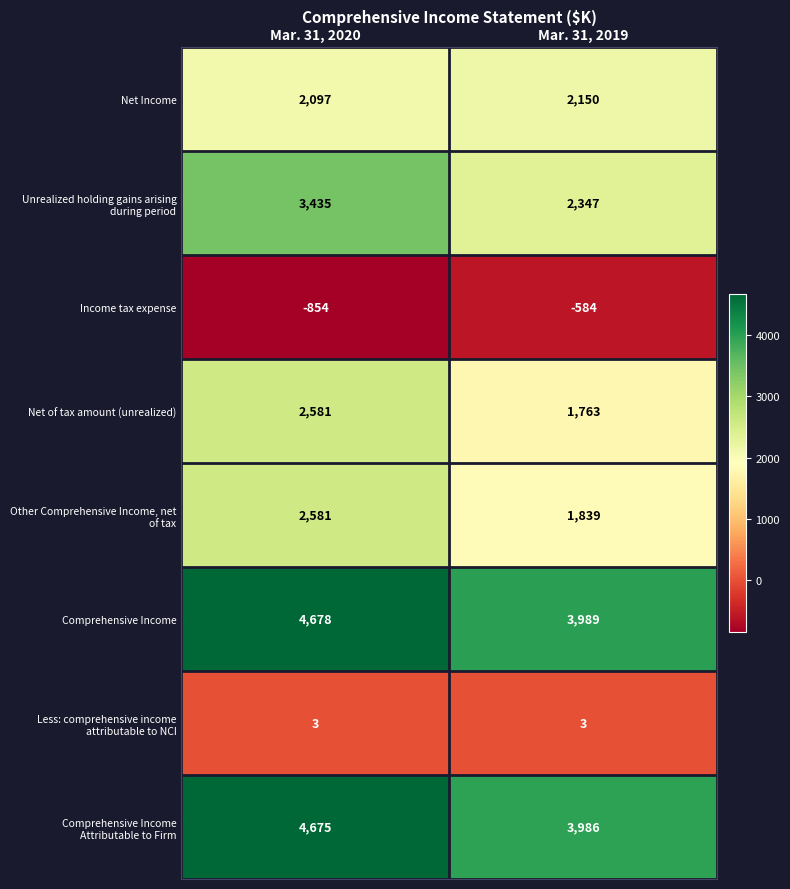

At which label is Comprehensive Income closest to 4333?

Mar. 31, 2019